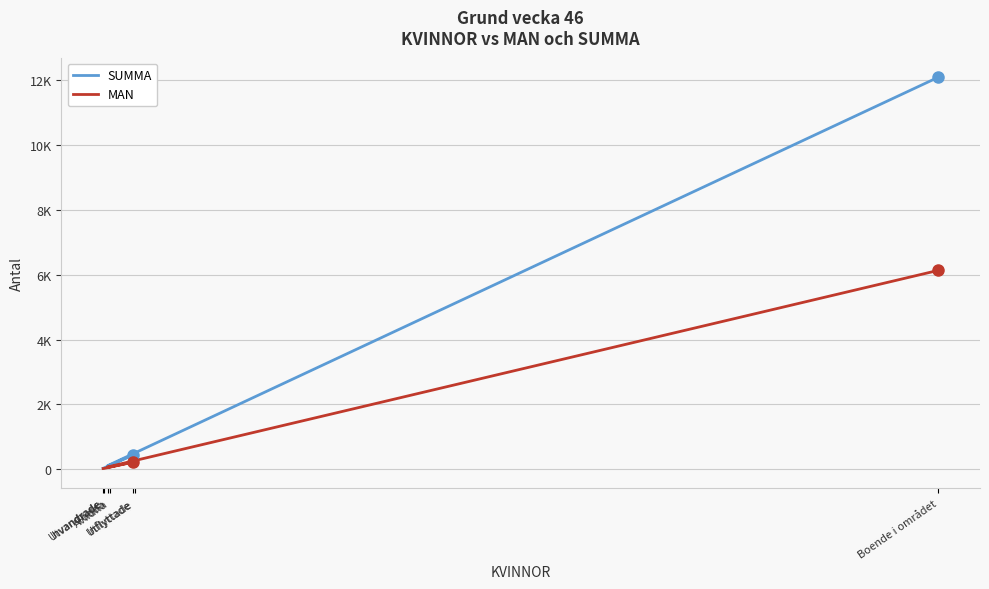

Reading left to right, extract all data points from this chart.

SUMMA: Boende i området=12099	Födda=102	Avlidna=118	Inflyttade=438	Utflyttade=454	Invandrade=28	Utvandrade=24
MAN: Boende i området=6135	Födda=62	Avlidna=62	Inflyttade=217	Utflyttade=221	Invandrade=16	Utvandrade=15